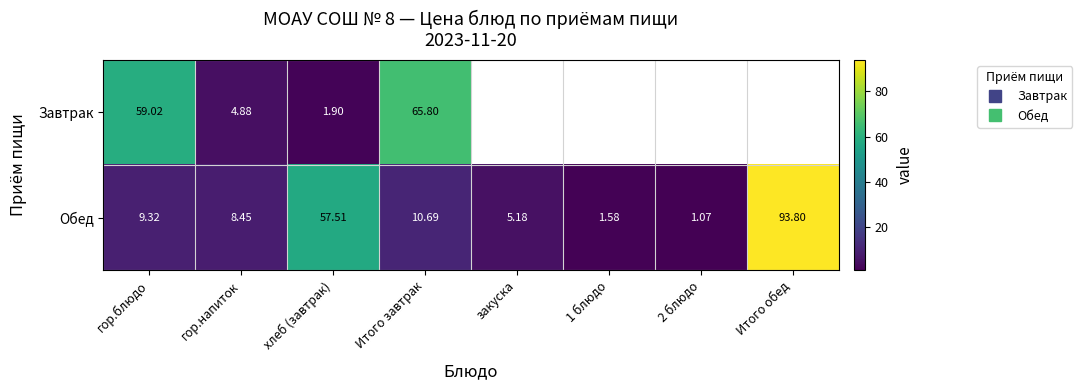

What is the sum of the Завтрак values at Итого завтрак and гор.блюдо?

124.8